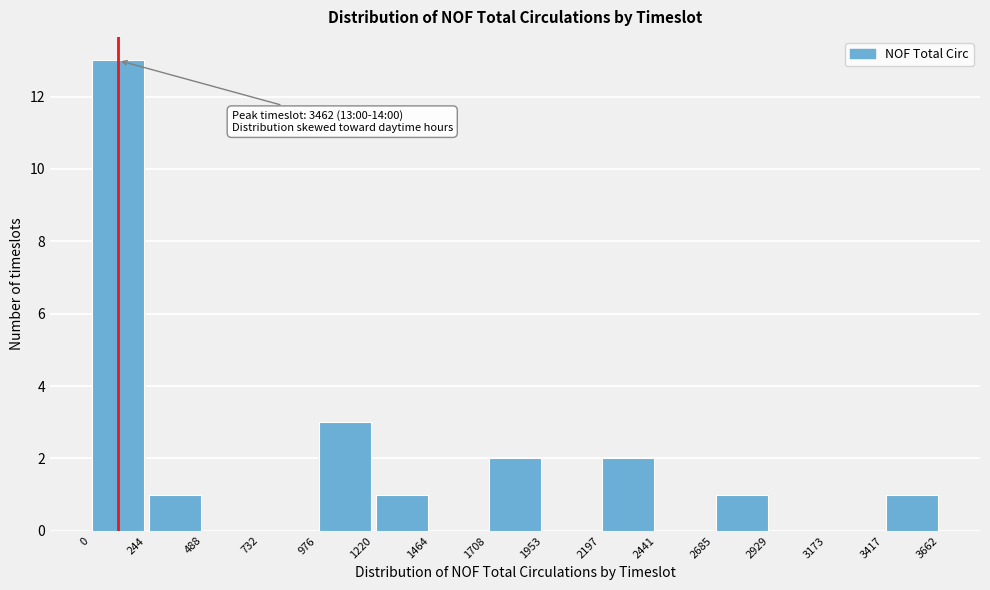

Which range on the x-axis has the tallest bar?

0 to 244